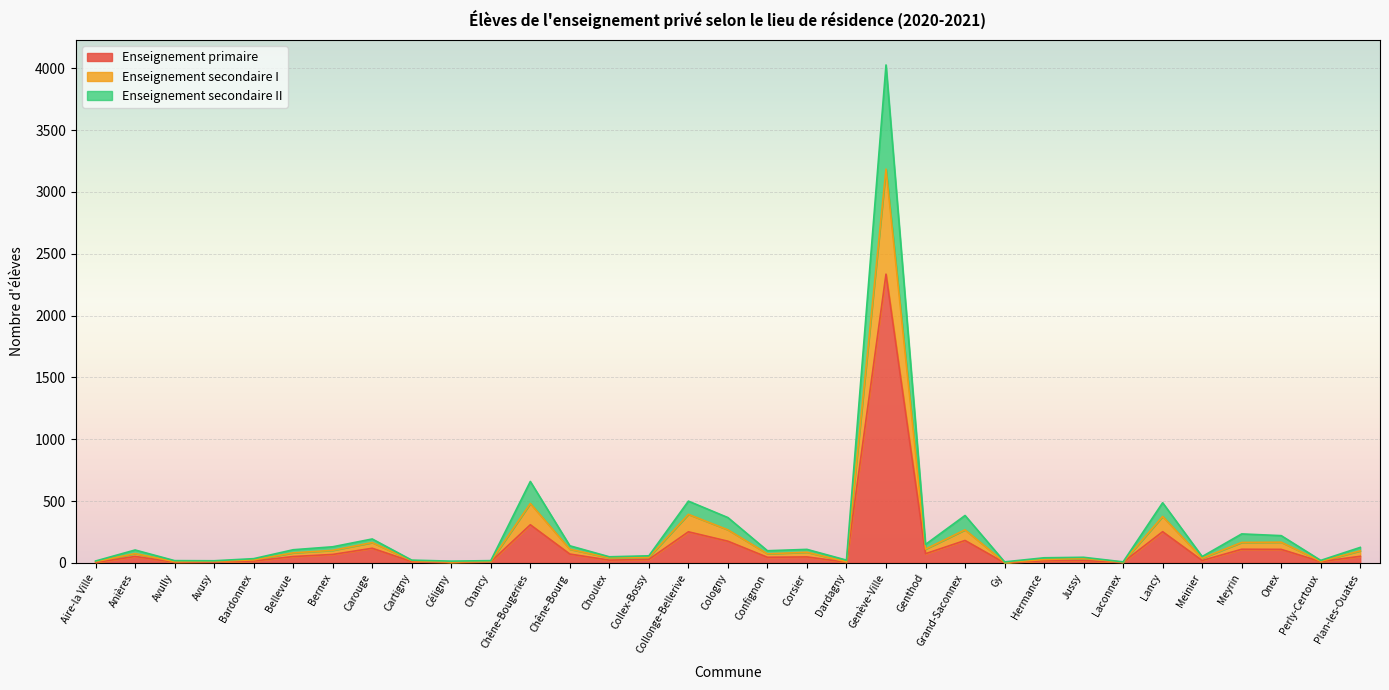

Count the number of data series in this chart.

3